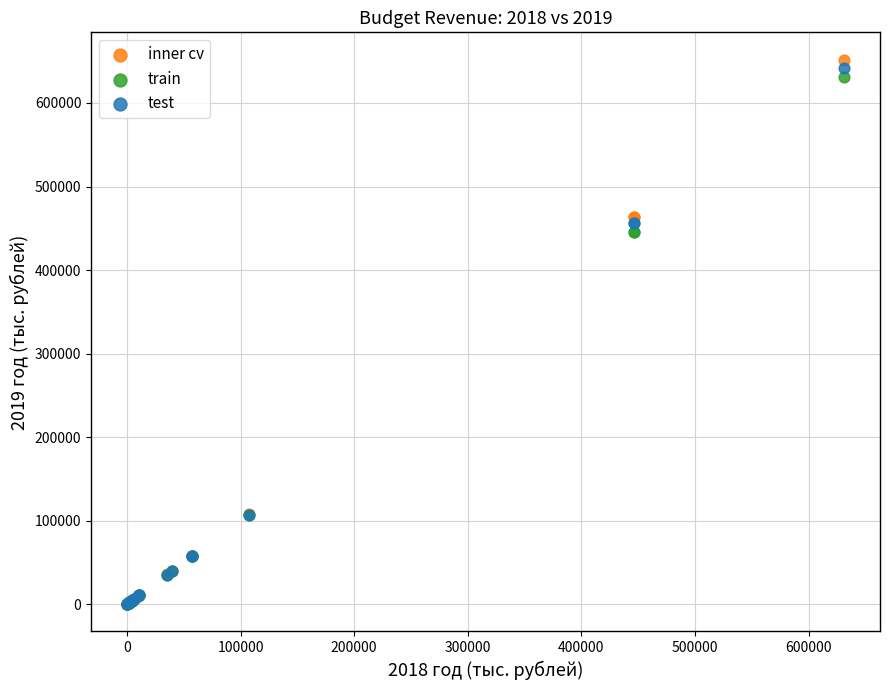

What are all the series names shown in the legend?

inner cv, train, test